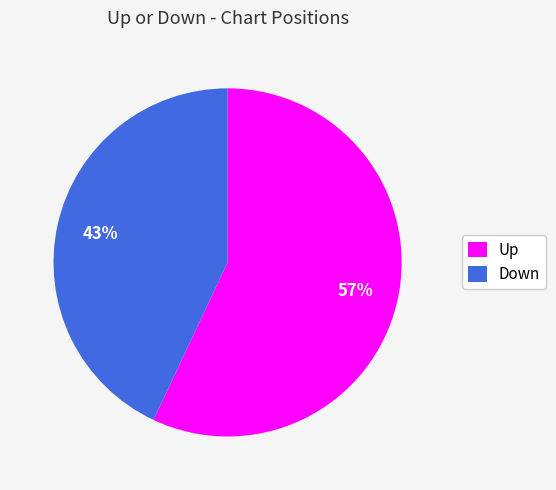

How many segments does this pie chart have?

2